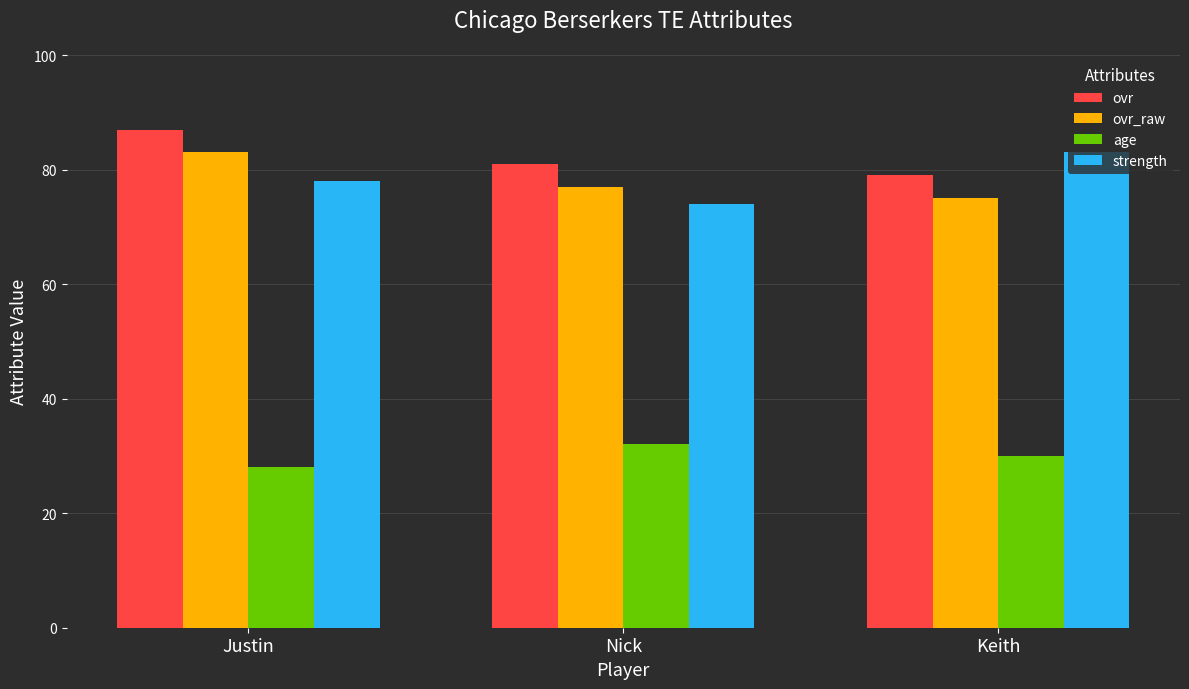

What is the difference between the highest and lowest values at Keith?

53